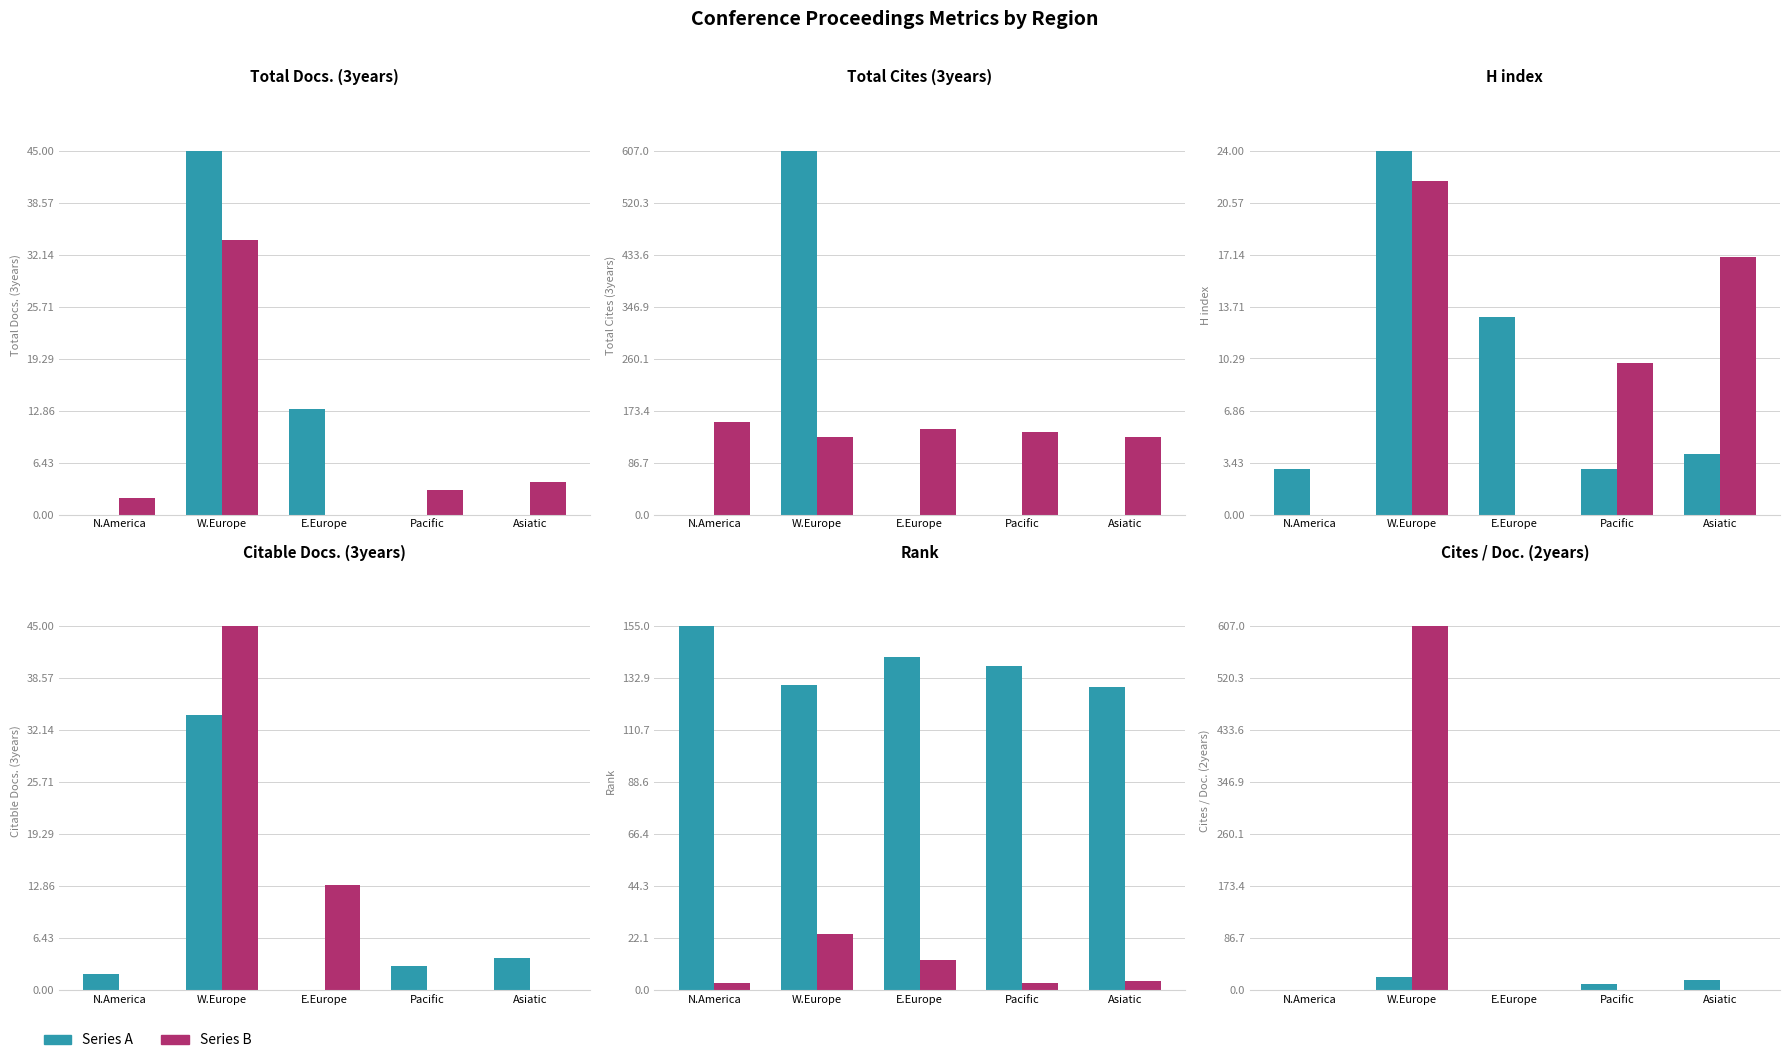

What is the maximum value shown in the chart?

607